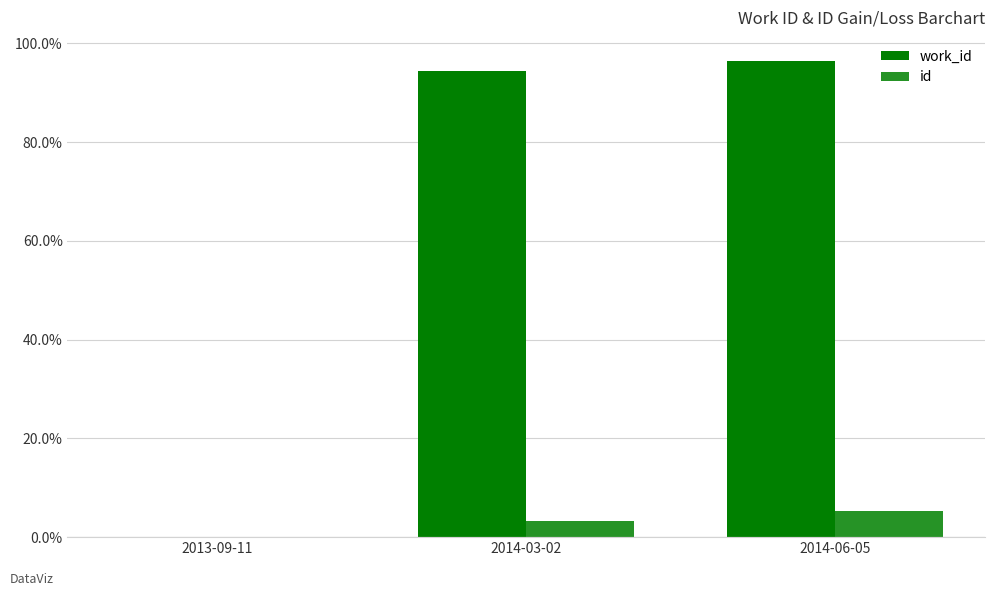

Reading left to right, what are all the values shown in this chart?

work_id: 0.0	94.4	96.5
id: 0.0	3.2	5.2